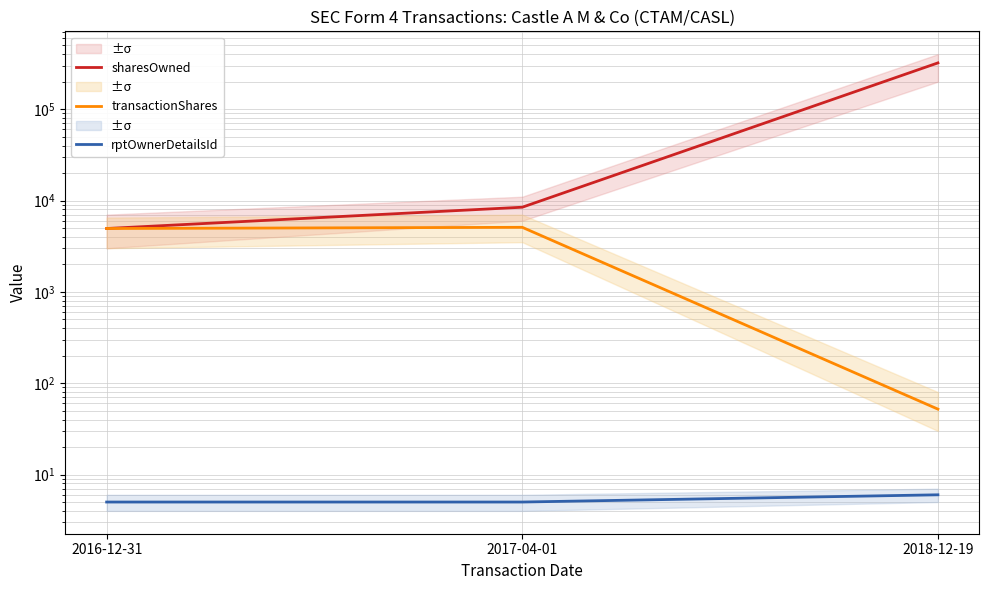

What is the average value of the rptOwnerDetailsId series?

5